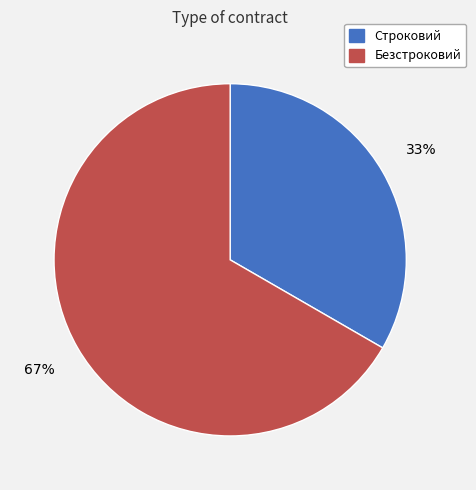

Which slice is the smallest?

Строковий